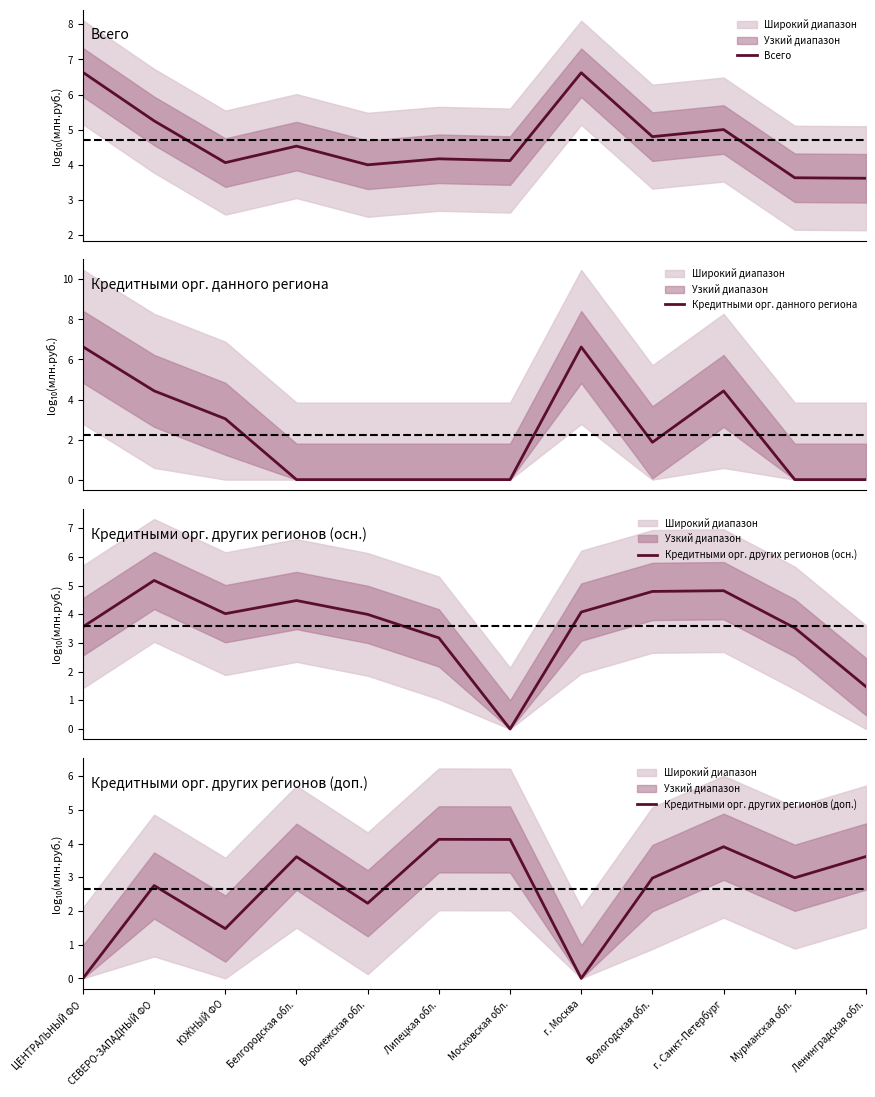

Which category has the lowest value across all series?

Белгородская обл.